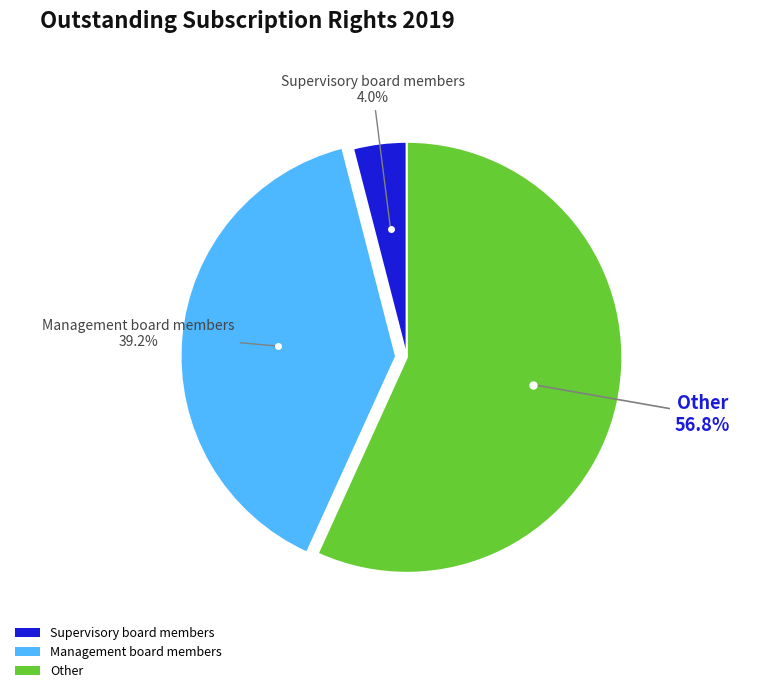

Is there a majority slice in this chart?

Yes